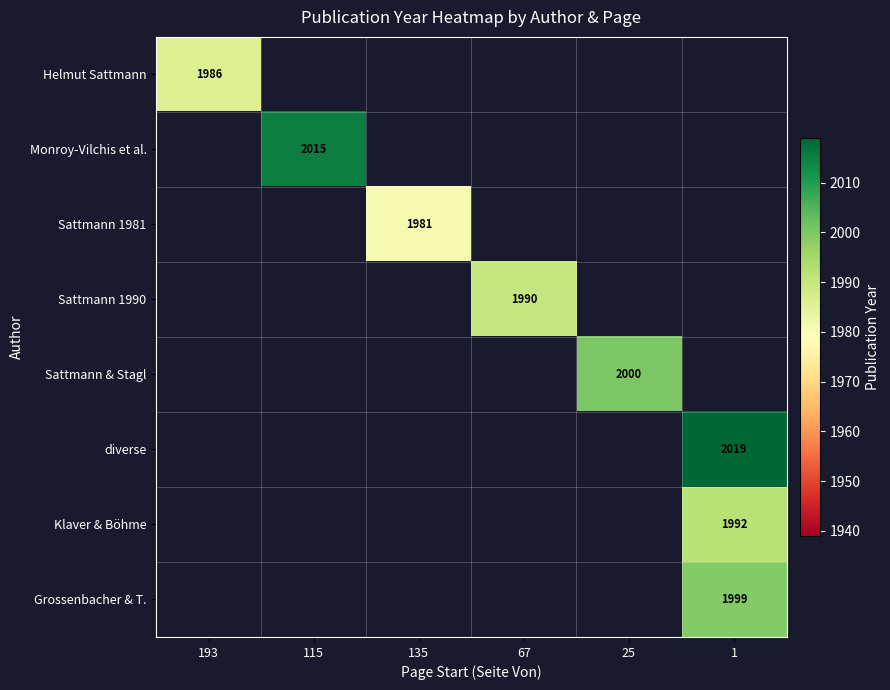

True or false: diverse has a value of 2019 at 1.

True